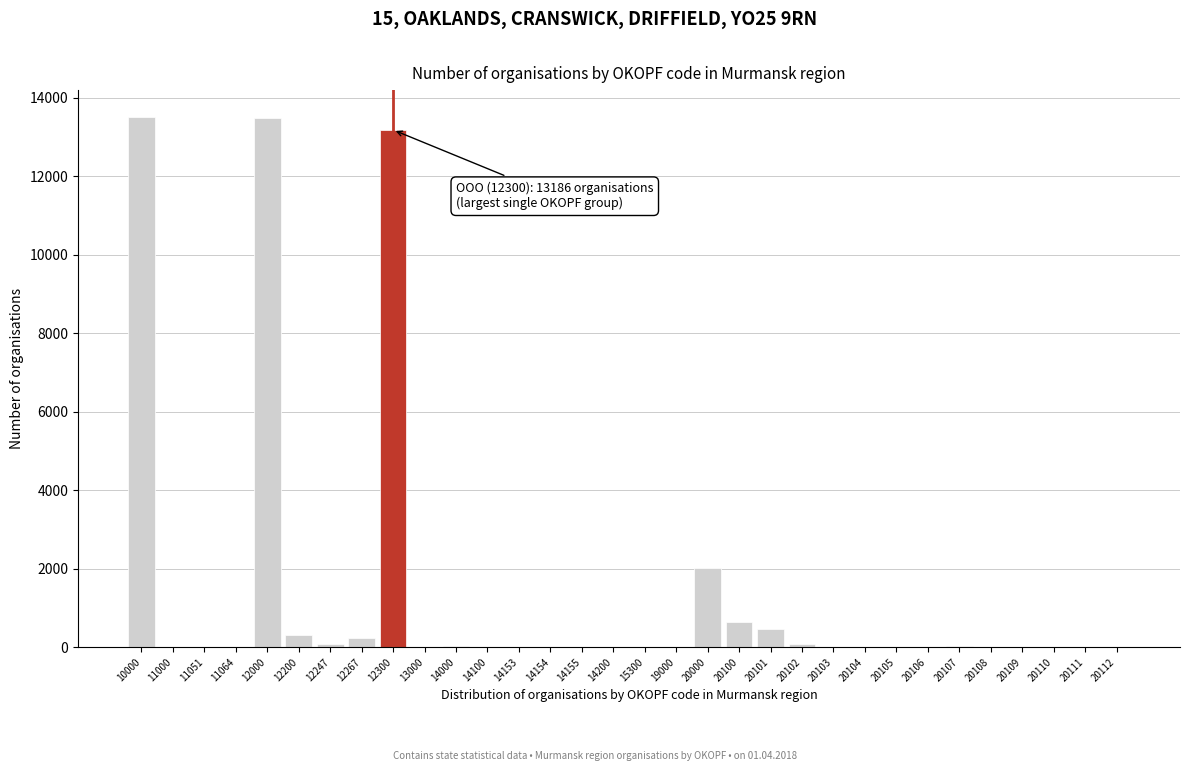

Where is the data nearest to the value 6762?

20000